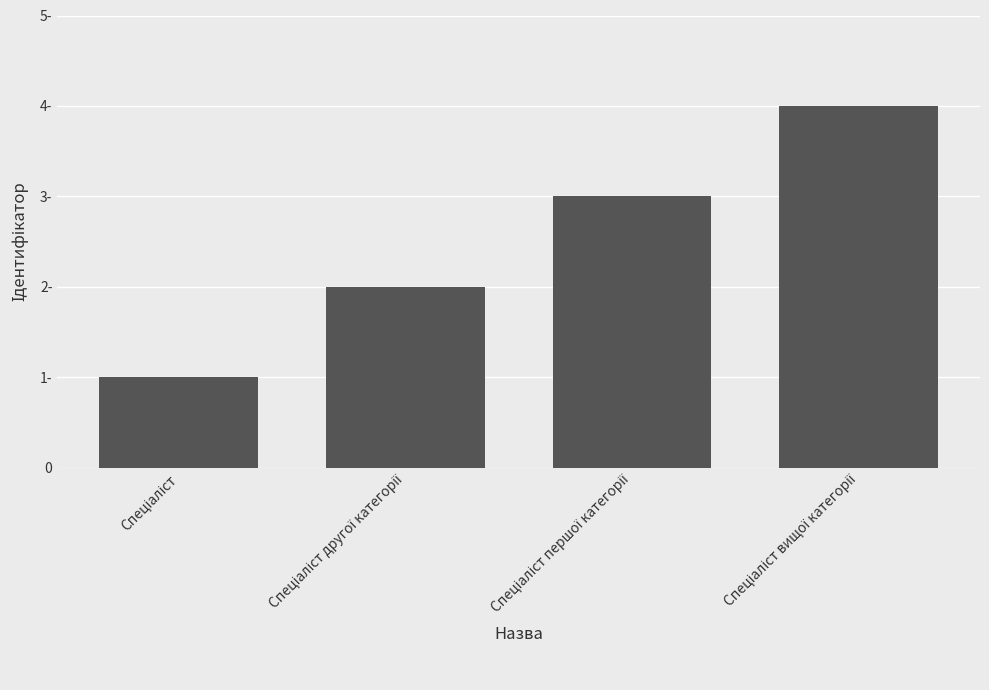

Is it true that the value at Спеціаліст вищої категорії is 4?

True